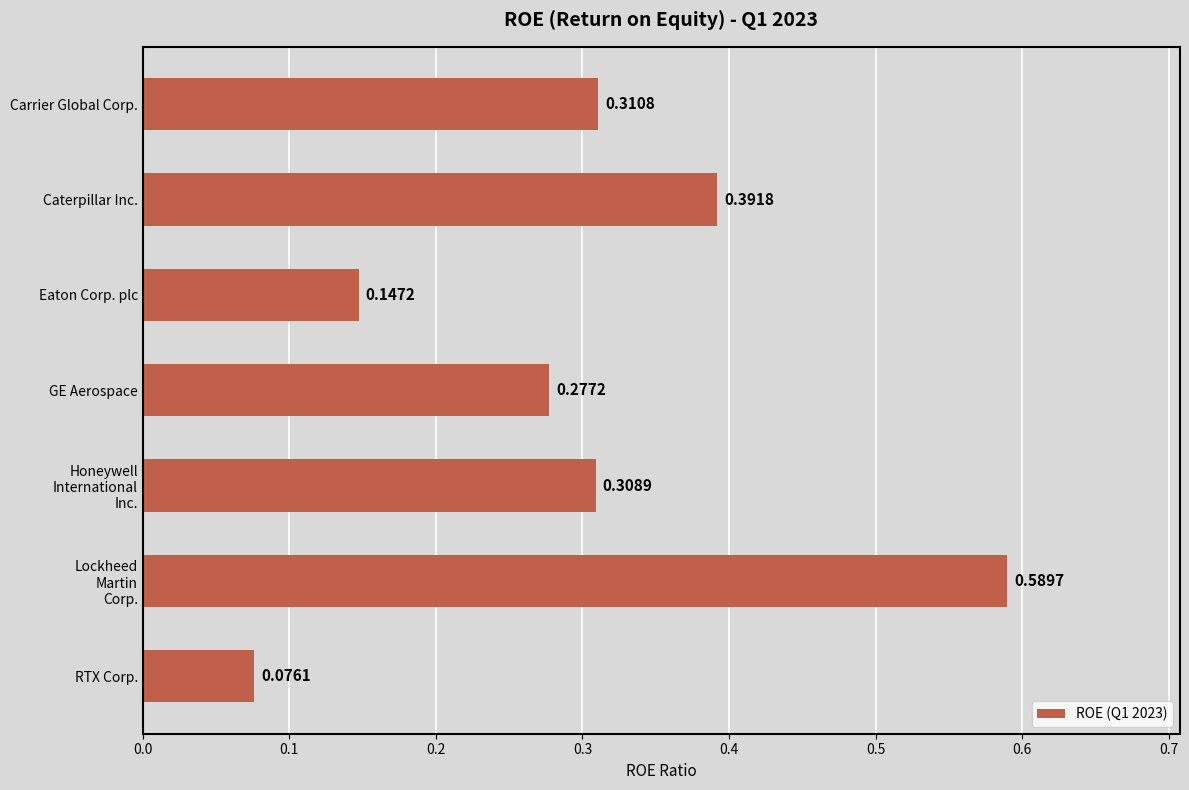

What is the label of the 2nd bar from the top?

Caterpillar Inc.